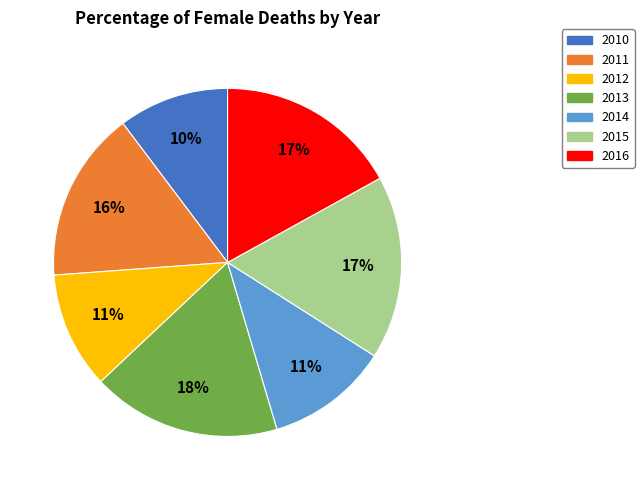

To the nearest percent, what is the average slice percentage?

14%